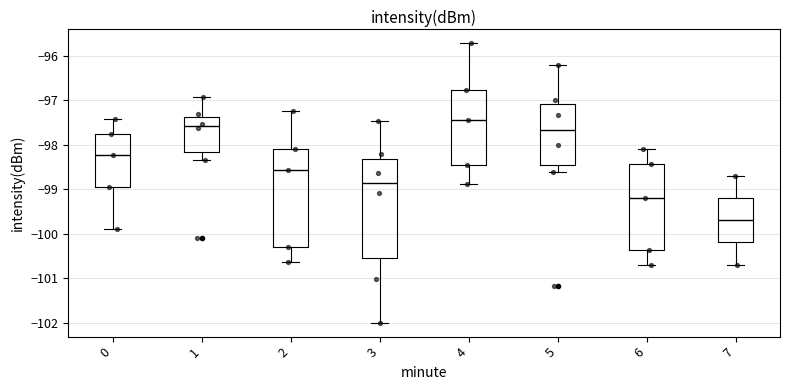

Reading left to right, read every box against the y-axis: the position of its median line, the range the box covers, and the ends of its whiskers. The values are not printed on the chart, so give them approximately, as read against the axis.

0: median -98.2, box -98.9 to -97.7, whiskers -99.9 to -97.4
1: median -97.6, box -98.2 to -97.4, whiskers -98.3 to -96.9
2: median -98.6, box -100.3 to -98.1, whiskers -100.6 to -97.2
3: median -98.9, box -100.5 to -98.3, whiskers -102.0 to -97.5
4: median -97.4, box -98.5 to -96.8, whiskers -98.9 to -95.7
5: median -97.7, box -98.5 to -97.1, whiskers -98.6 to -96.2
6: median -99.2, box -100.4 to -98.4, whiskers -100.7 to -98.1
7: median -99.7, box -100.2 to -99.2, whiskers -100.7 to -98.7